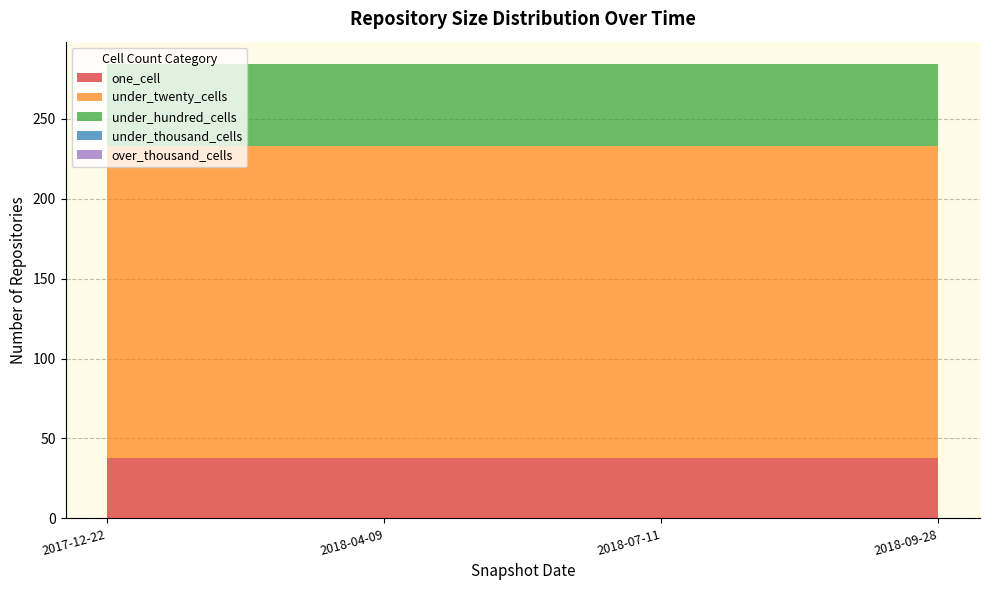

Reading left to right, what are all the values shown in this chart?

one_cell: 2017-12-22=38	2018-04-09=38	2018-07-11=38	2018-09-28=38
under_twenty_cells: 2017-12-22=195	2018-04-09=195	2018-07-11=195	2018-09-28=195
under_hundred_cells: 2017-12-22=51	2018-04-09=51	2018-07-11=51	2018-09-28=51
under_thousand_cells: 2017-12-22=0	2018-04-09=0	2018-07-11=0	2018-09-28=0
over_thousand_cells: 2017-12-22=0	2018-04-09=0	2018-07-11=0	2018-09-28=0